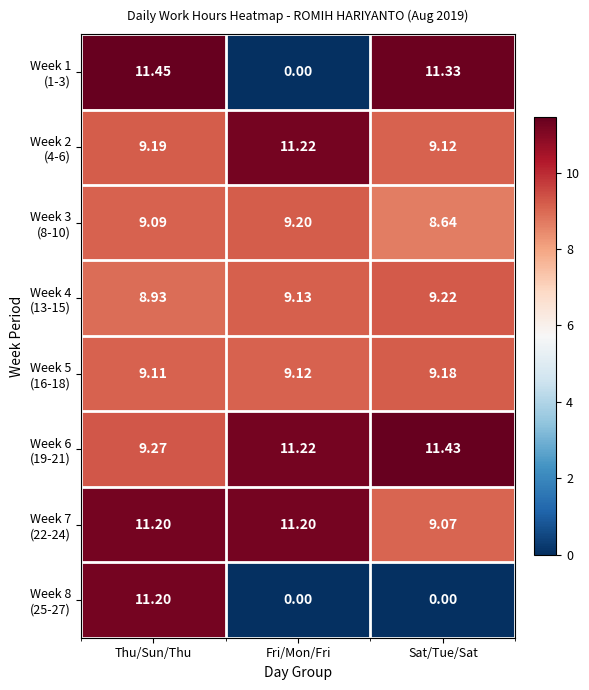

Which series has the largest total across all categories?

Week 6 (19-21)